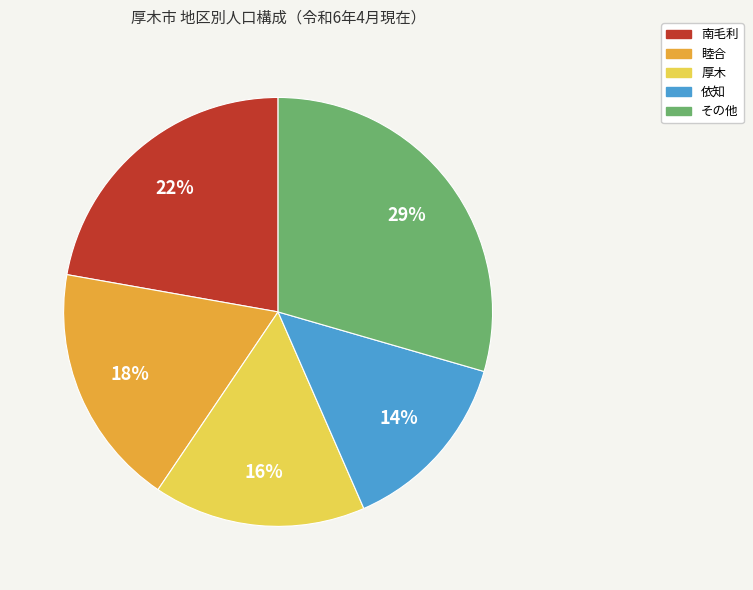

Is there any slice that represents more than half of the pie?

No